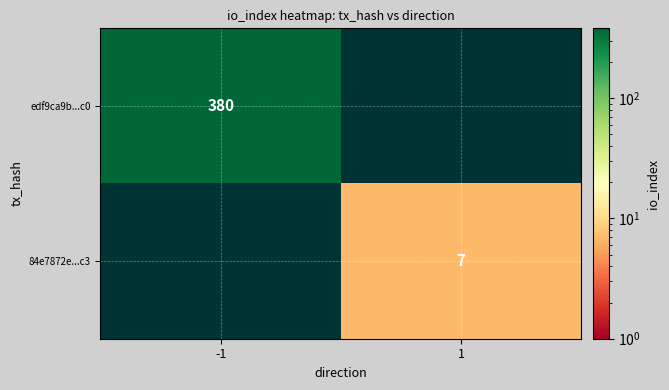

True or false: edf9ca9b...c0 has a value of 380 at -1.

True